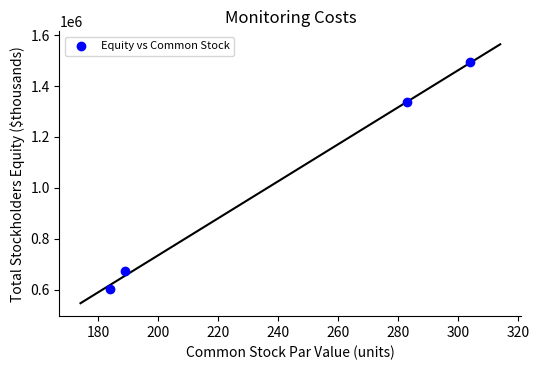

What is the average X value?

240